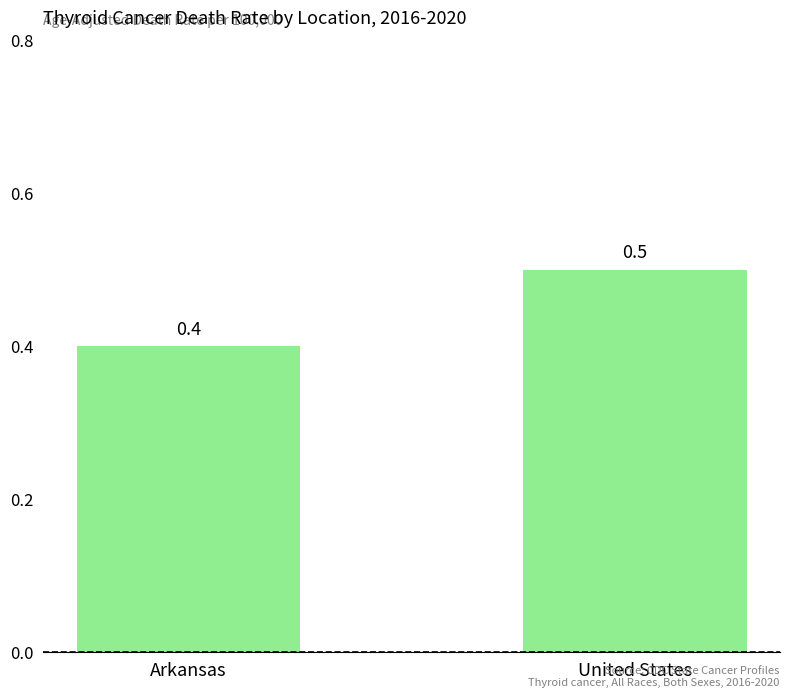

What is the difference between the maximum and minimum values?

0.1